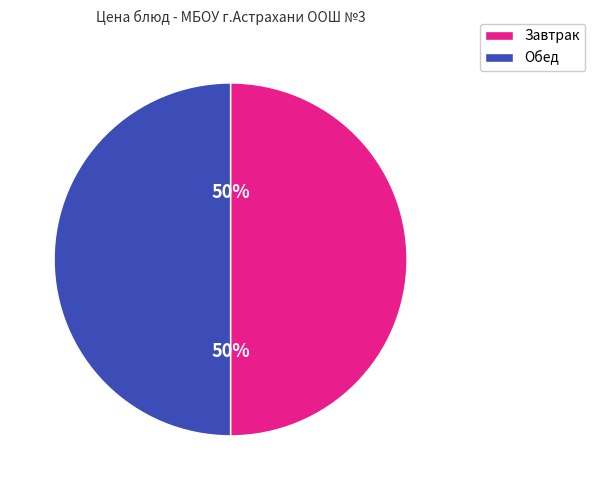

To the nearest percent, what is the average slice percentage?

50%